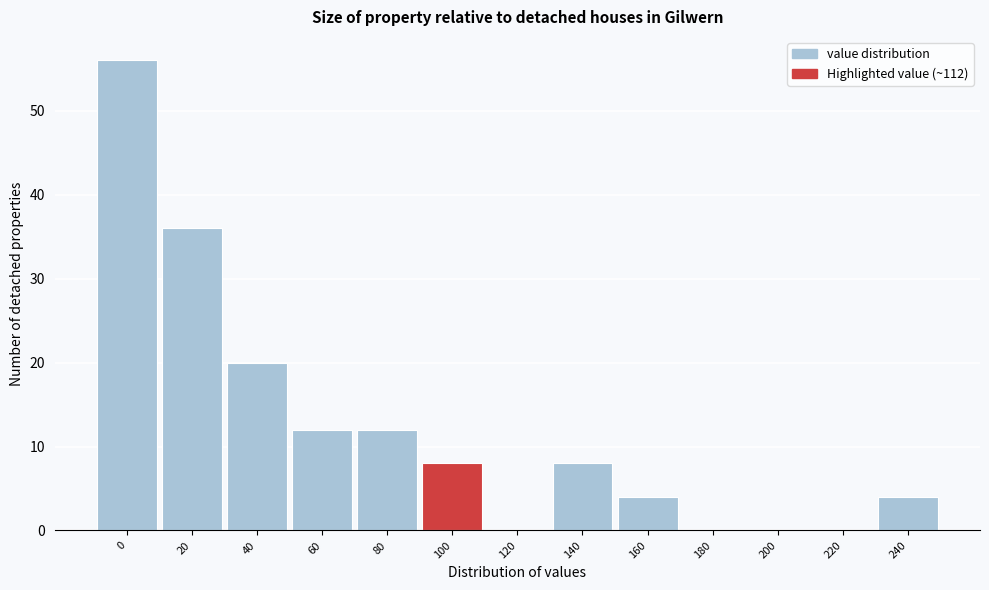

Reading right to left, list all the values displayed in this chart.

240=4	220=0	200=0	180=0	160=4	140=8	120=0	100=8	80=12	60=12	40=20	20=36	0=56